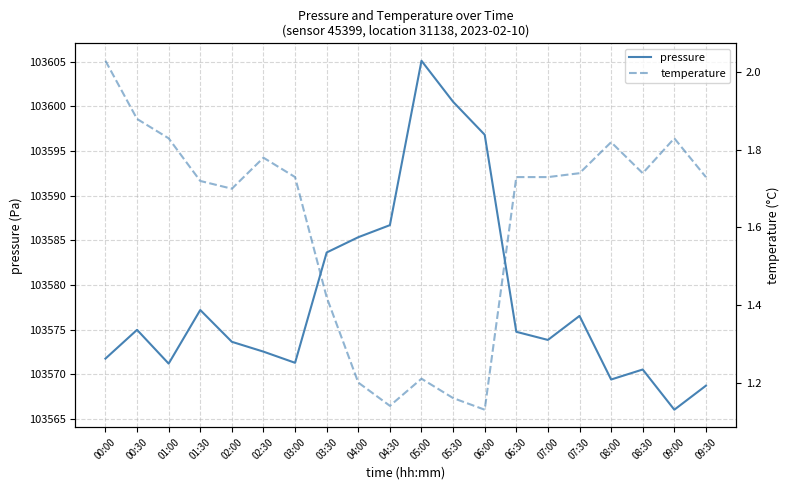

The temperature series shows 2.7 at 01:30. True or false?

False